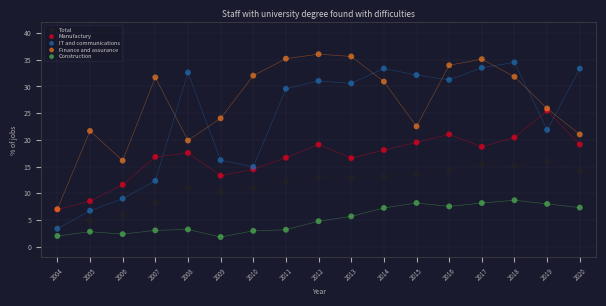

Which series contains the highest Y value?

Finance and assurance